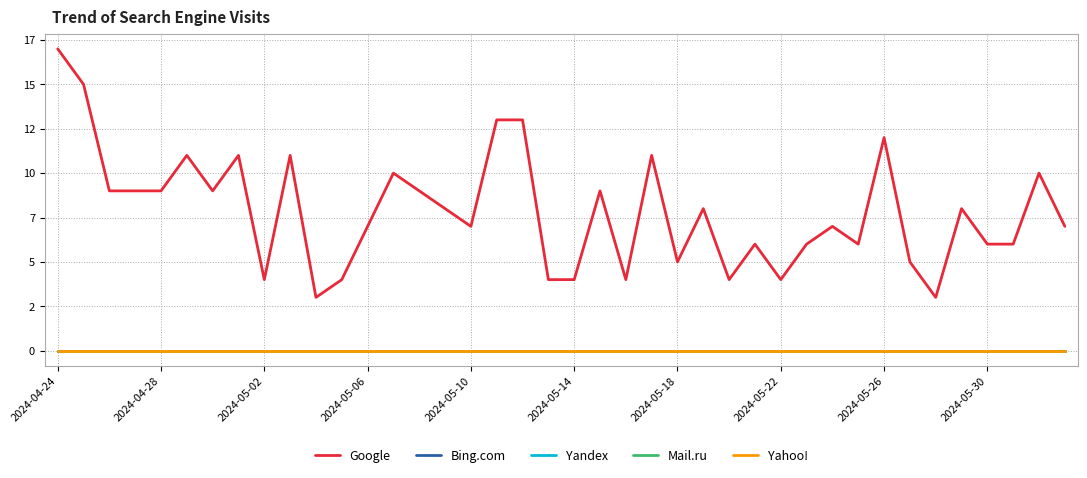

Does the chart display data point markers on the line(s)?

No